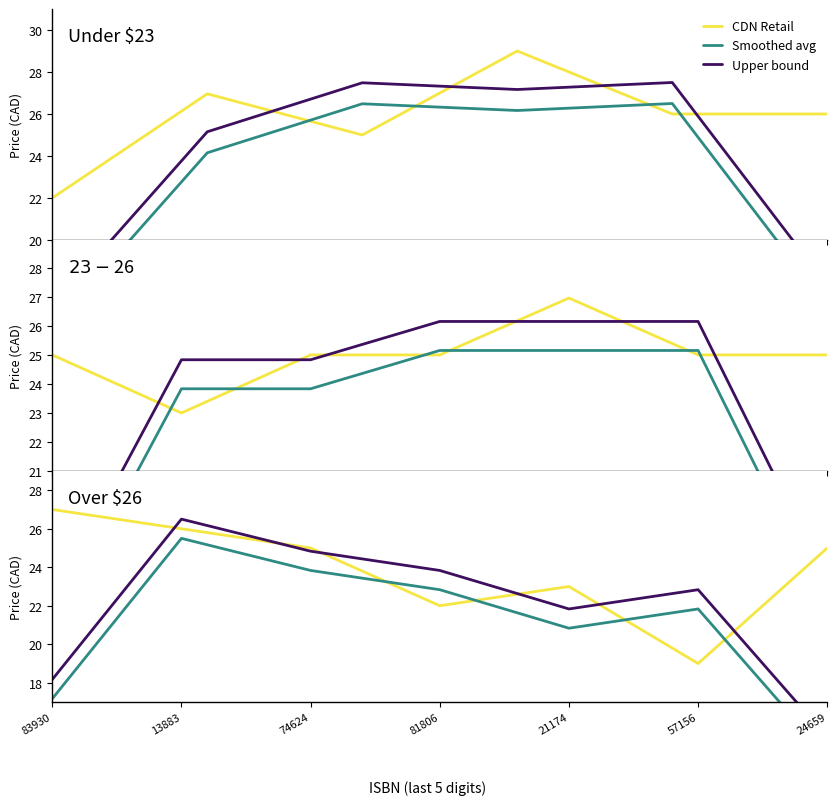

At which category does CDN Retail reach its first local valley?

81806